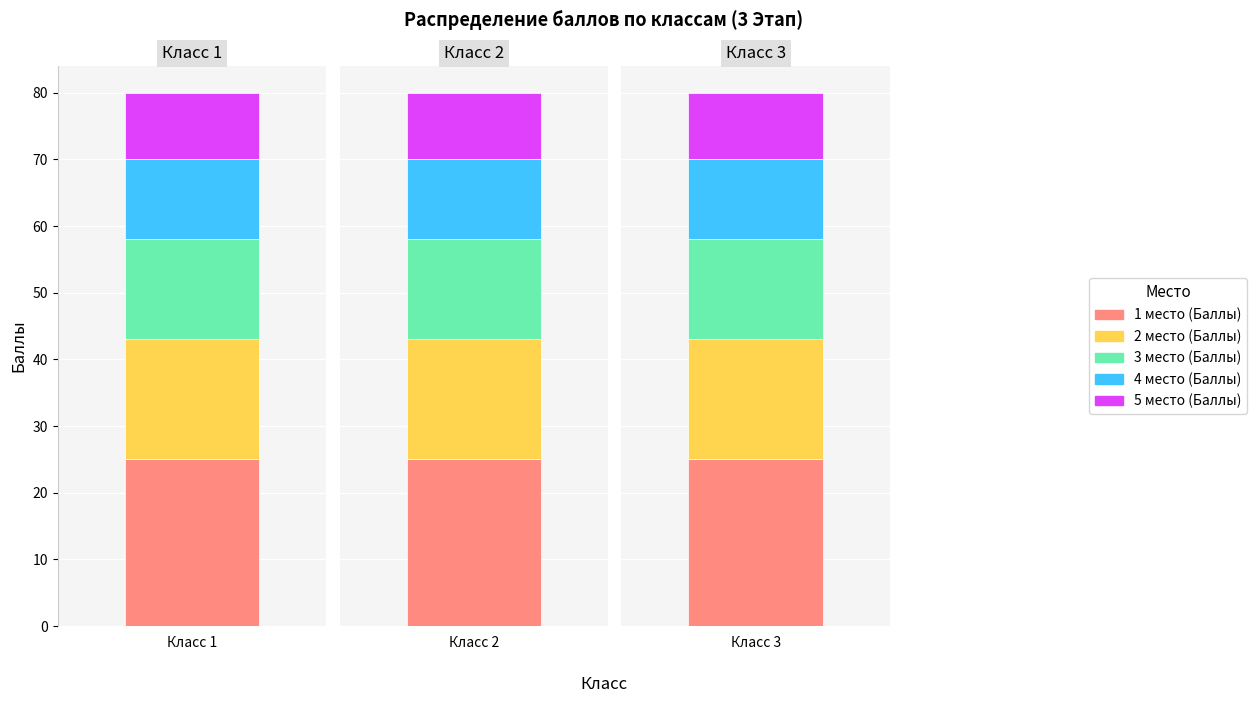

Is the value of 3 место (Баллы) at 0 greater than the value of 2 место (Баллы) at 1?

No